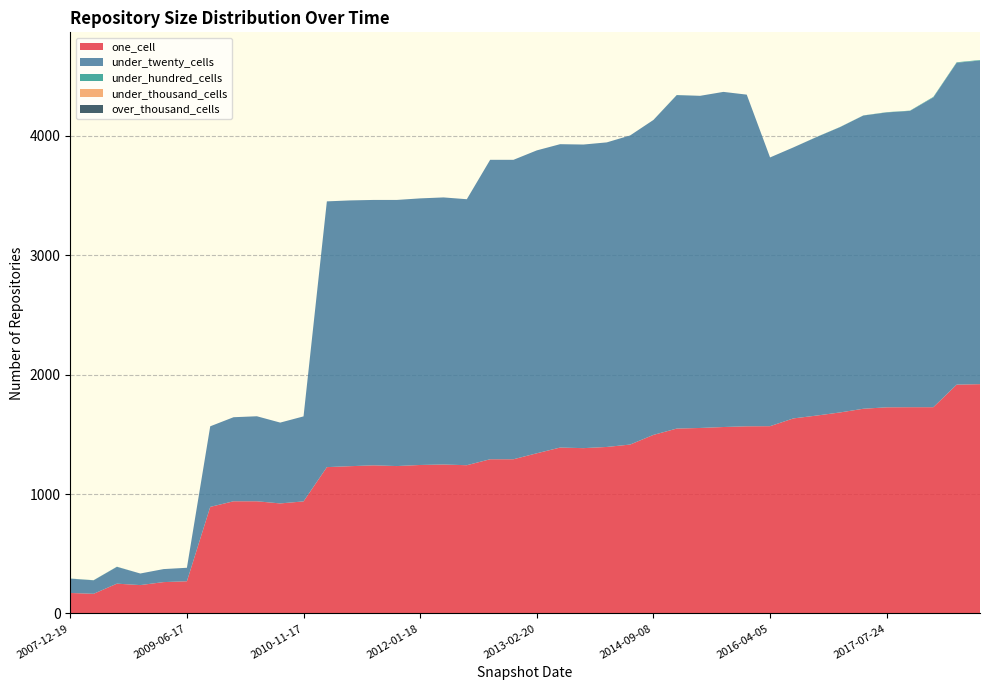

Reading right to left, extract all data points from this chart.

one_cell: 1921	1917	1728	1728	1727	1715	1684	1658	1634	1569	1568	1562	1554	1549	1496	1415	1395	1385	1390	1342	1292	1292	1242	1248	1244	1235	1241	1234	1226	939	922	940	940	893	270	263	238	250	165	172
under_twenty_cells: 2711	2696	2595	2482	2470	2456	2390	2333	2270	2251	2778	2807	2782	2793	2638	2589	2551	2543	2541	2537	2508	2508	2228	2237	2233	2229	2223	2226	2226	712	677	712	704	675	113	109	97	141	113	120
under_hundred_cells: 4	4	4	2	2	1	1	1	0	0	0	0	0	1	0	0	0	0	0	0	0	0	0	0	0	0	0	0	0	0	0	0	0	0	0	0	0	1	1	1
under_thousand_cells: 0	0	0	0	0	0	0	0	0	0	0	0	0	0	0	0	0	0	0	0	0	0	0	0	0	0	0	0	0	0	0	0	0	0	0	0	0	0	0	0
over_thousand_cells: 0	0	0	0	0	0	0	0	0	0	0	0	0	0	0	0	0	0	0	0	0	0	0	0	0	0	0	0	0	0	0	0	0	0	0	0	0	0	0	0